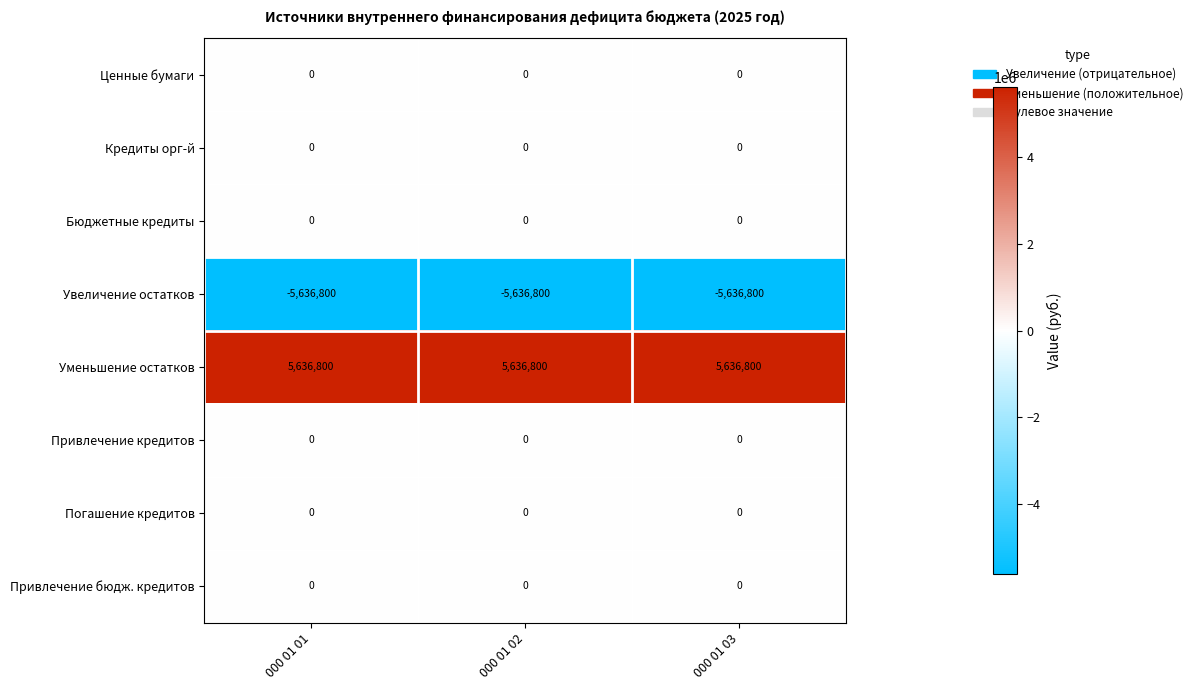

What is the maximum value shown in the chart?

5636800